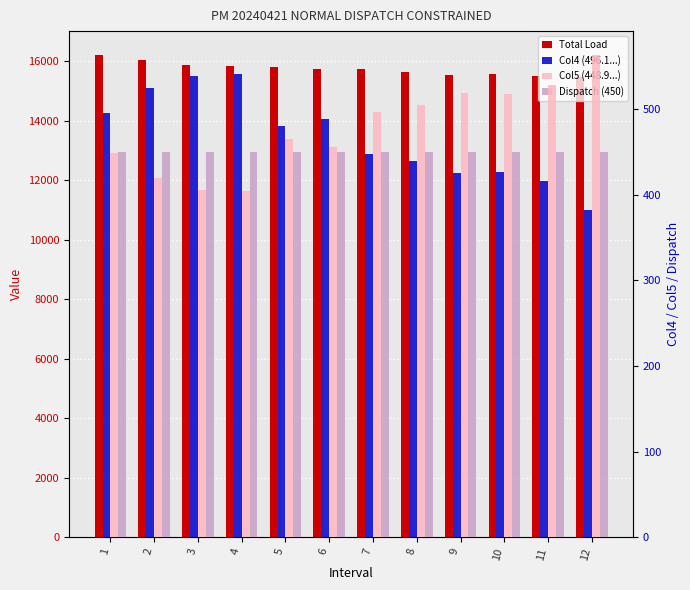

Reading right to left, transcribe all the data shown in this chart.

Total Load: 12=15477.3	11=15487.8	10=15555.1	9=15543.5	8=15649.1	7=15729.3	6=15737.1	5=15797.7	4=15839.9	3=15854.0	2=16039.7	1=16199.5
Col4 (496.1...): 12=381.8	11=416.1	10=426.7	9=425.9	8=439.6	7=447.7	6=489.1	5=480.1	4=540.8	3=539.0	2=525.3	1=496.1
Col5 (448.9...): 12=563.2	11=528.9	10=518.3	9=519.1	8=505.4	7=497.3	6=455.9	5=464.9	4=404.2	3=406.0	2=419.7	1=448.9
Dispatch (450): 12=450.0	11=450.0	10=450.0	9=450.0	8=450.0	7=450.0	6=450.0	5=450.0	4=450.0	3=450.0	2=450.0	1=450.0